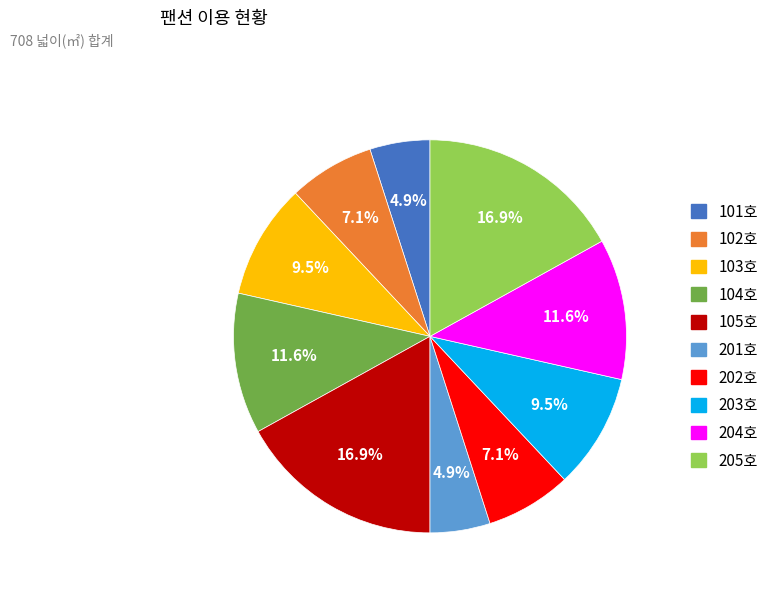

Does any single category account for the majority?

No